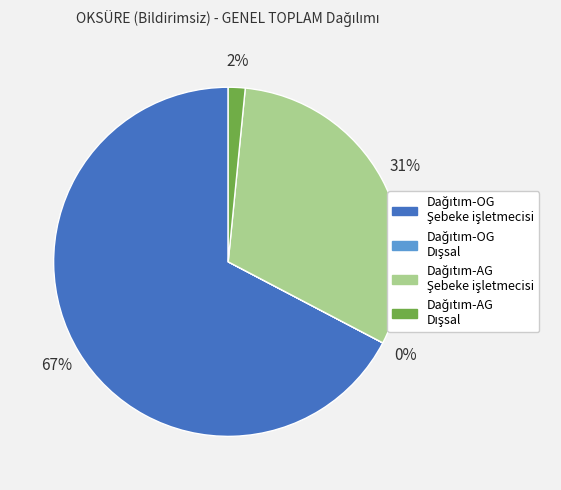

Is there any slice that represents more than half of the pie?

Yes